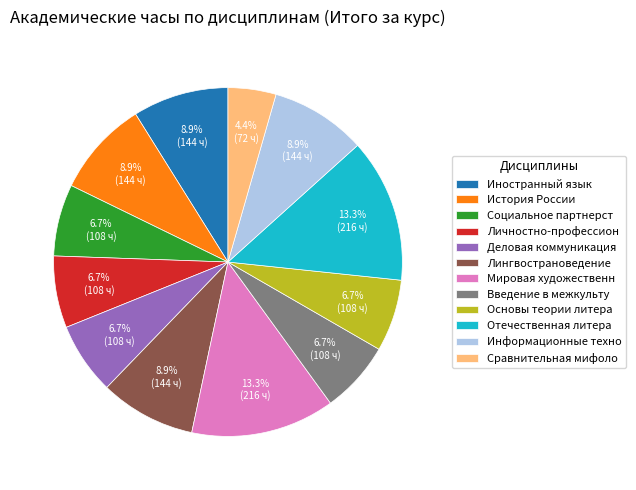

Approximately how many times larger is the value at Социальное партнерст compared to Мировая художественн?

0.5